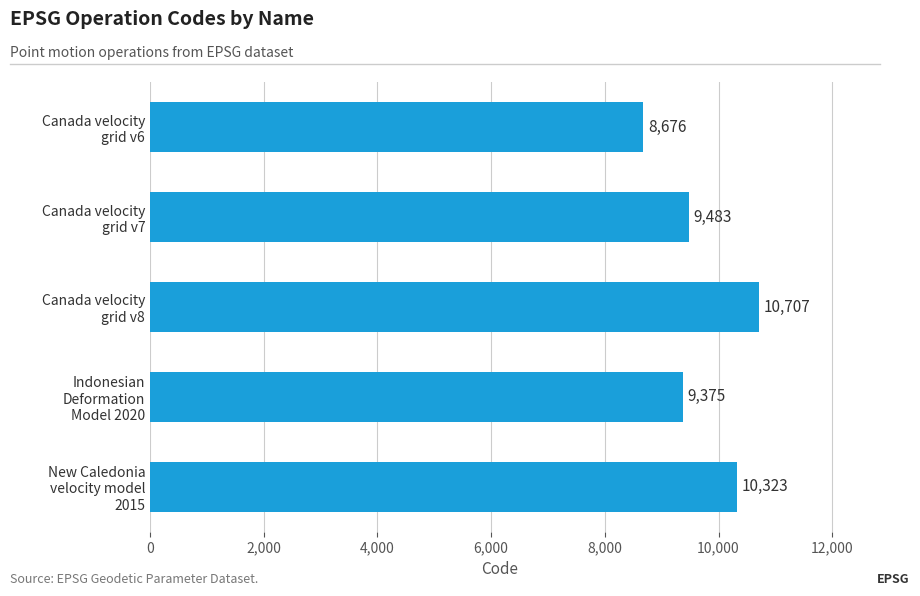

At which category does the chart reach its peak across all series?

Canada velocity
grid v8